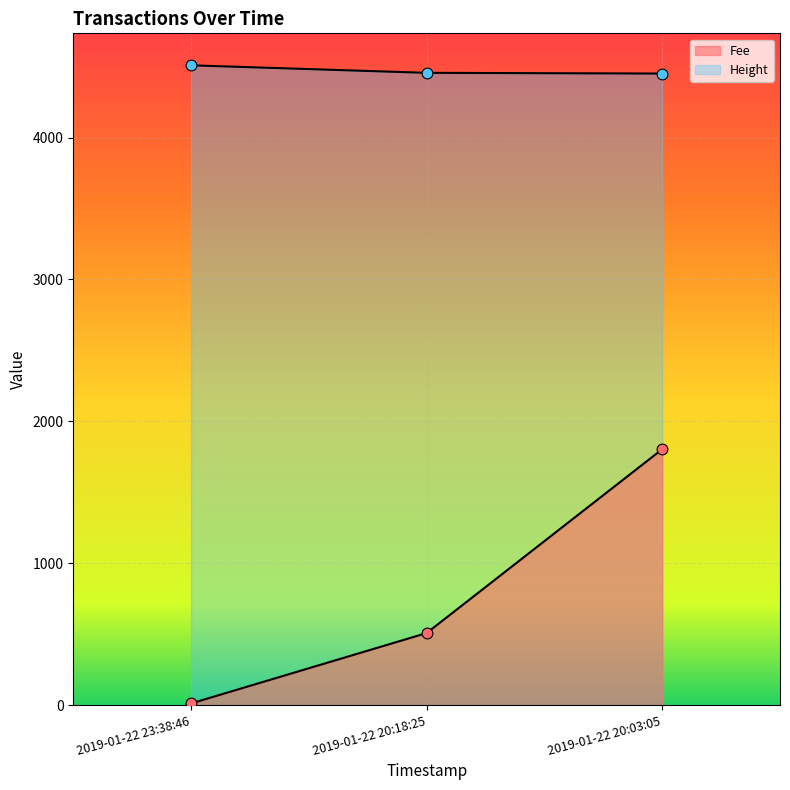

What is the total value across all series at 2019-01-22 20:03:05?

6254.6